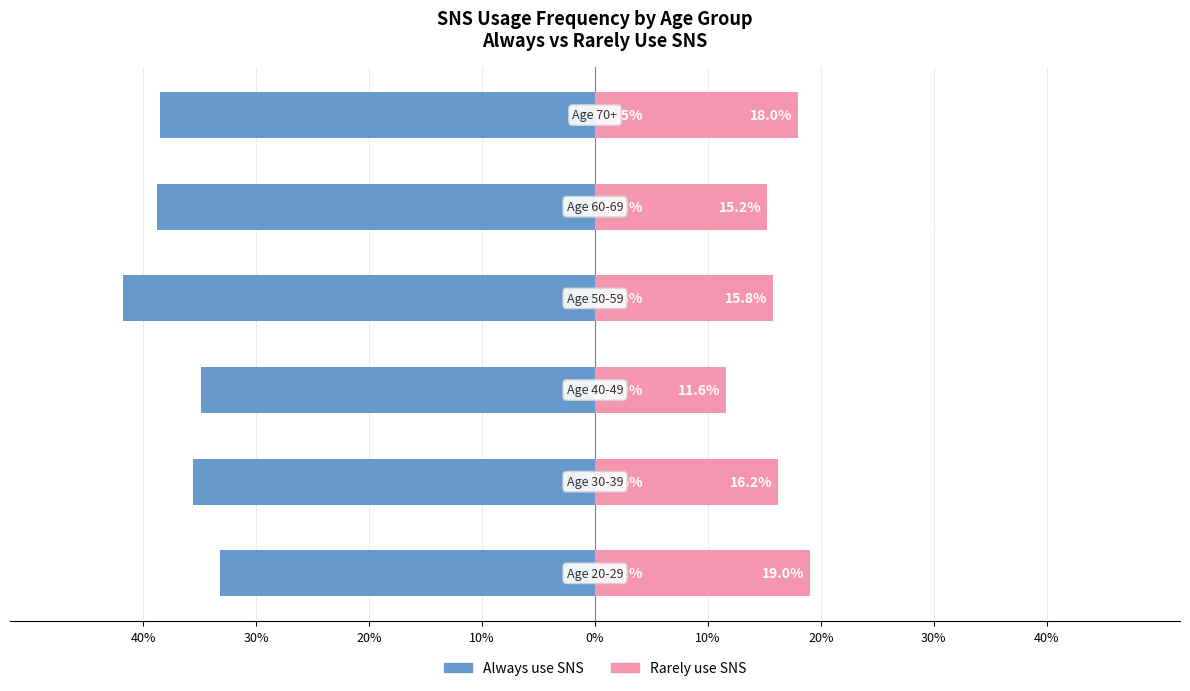

Are the bars grouped side by side (vs. stacked)?

Yes